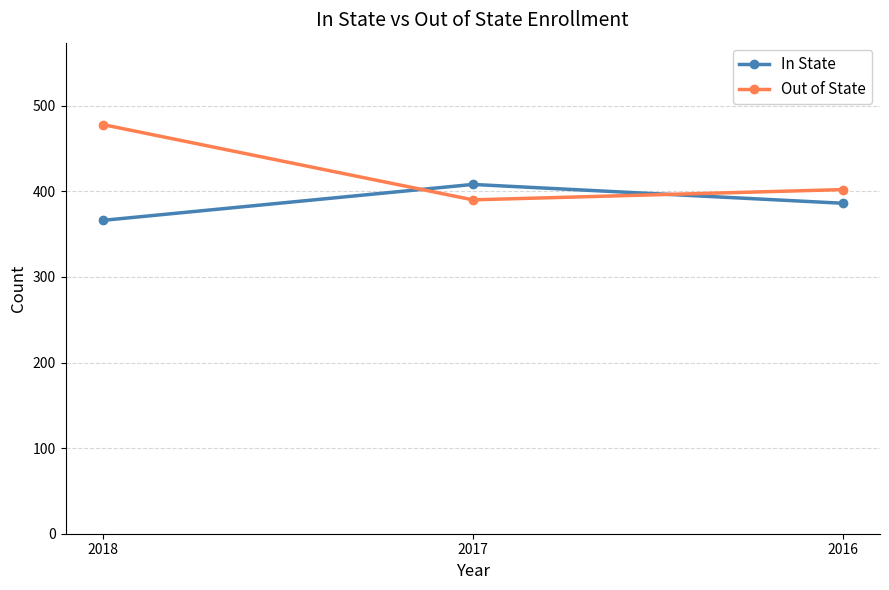

What is the average value of the In State series?

387